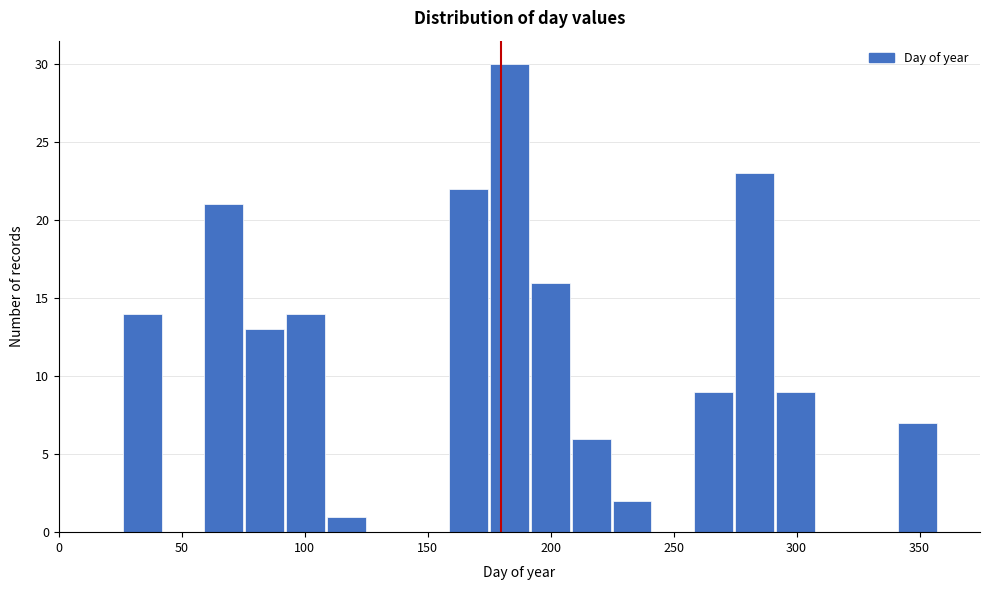

Read against the x-axis, roughly where is the centre of the tallest bar?

185